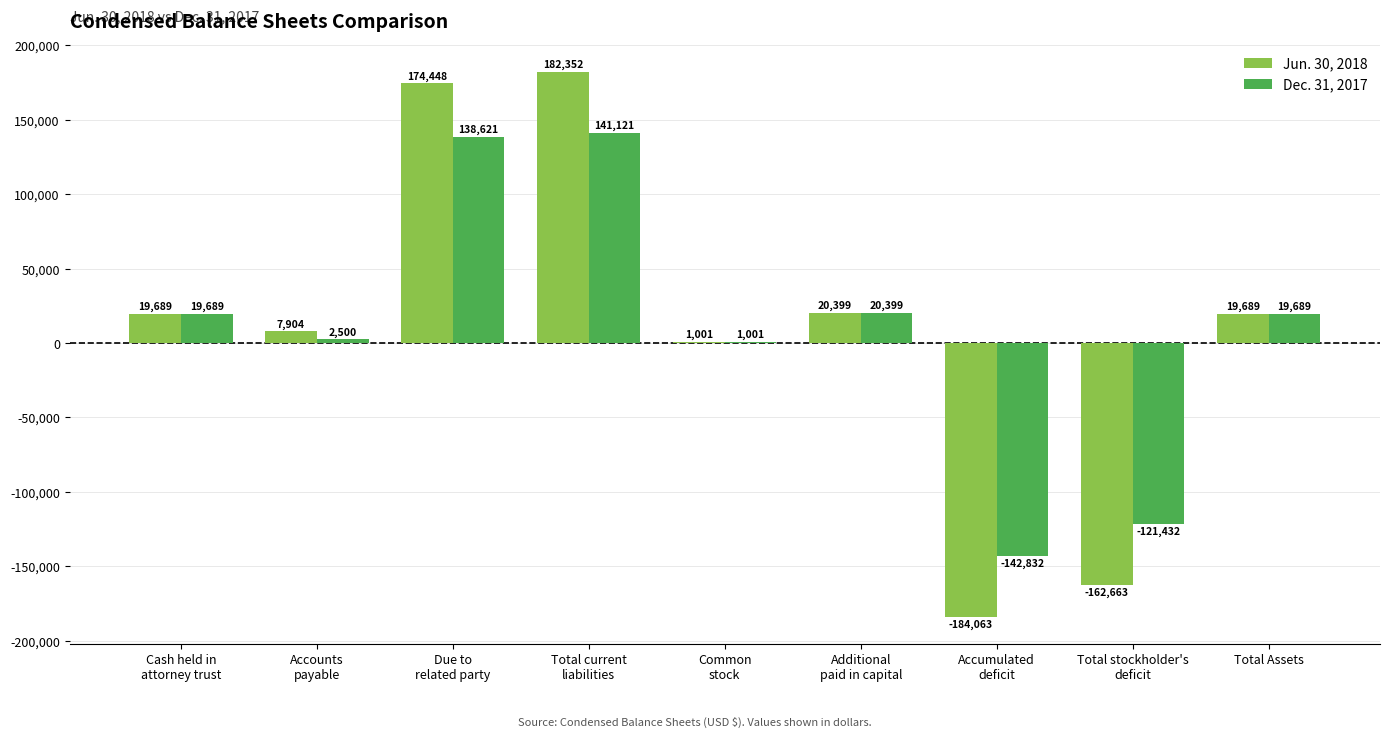

How many positive values does the Jun. 30, 2018 series have?

7